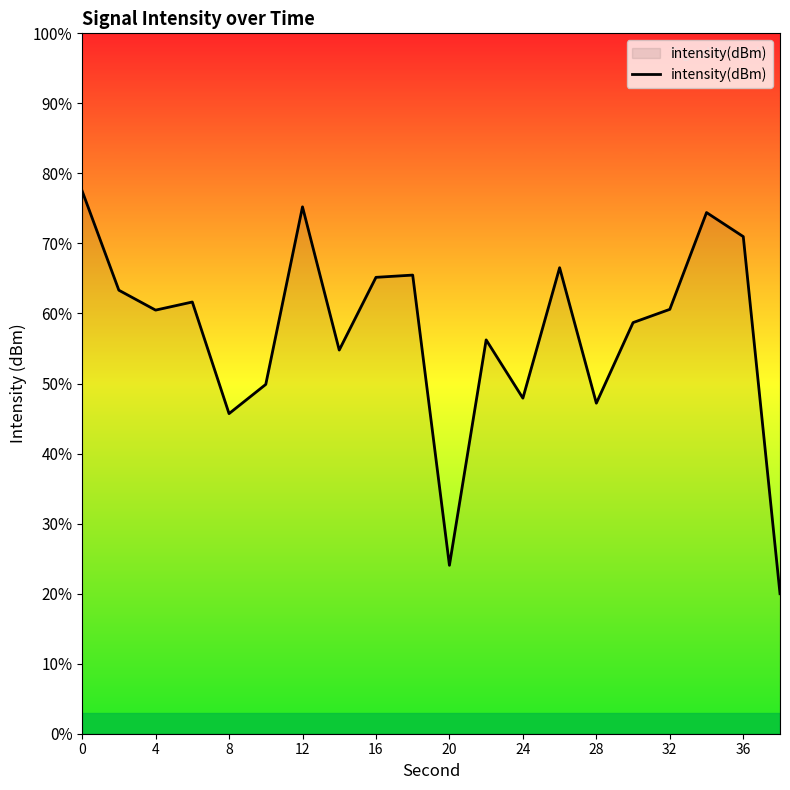

What is the difference between the maximum and minimum values?

57.5